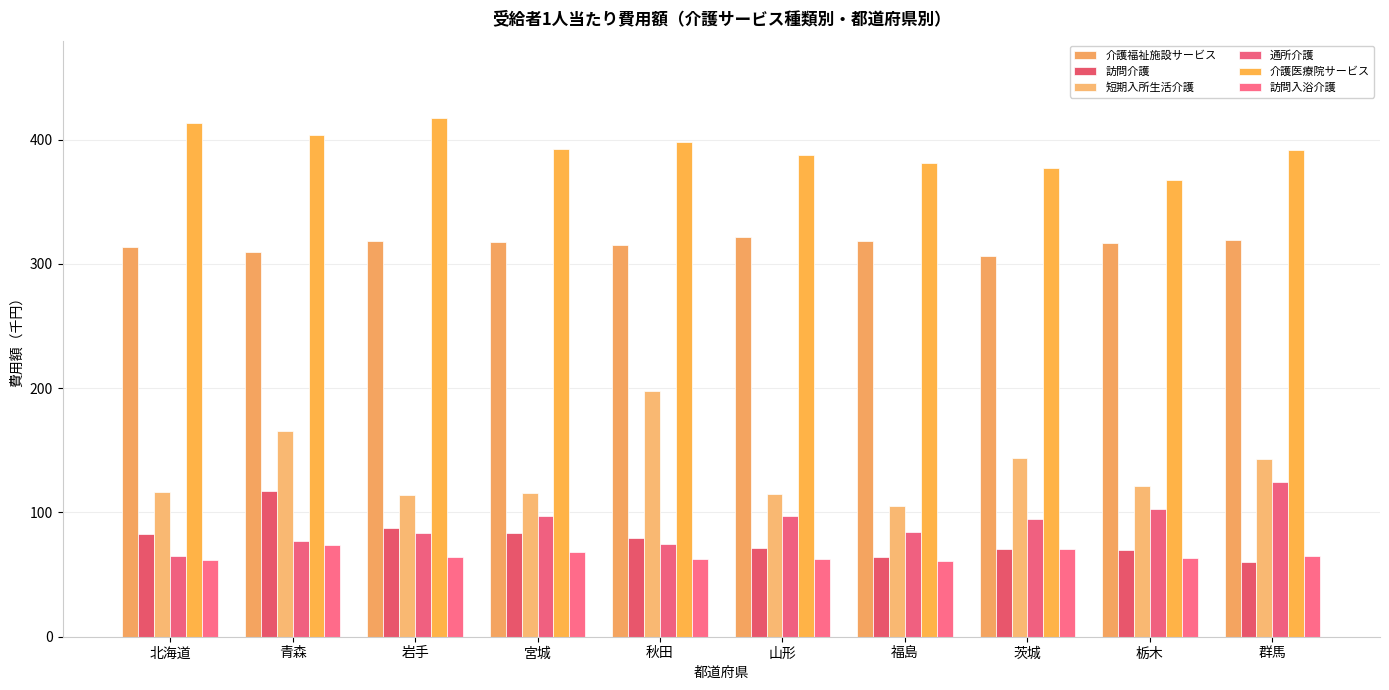

Rank the series by their maximum value, from lowest to highest.

訪問入浴介護, 訪問介護, 通所介護, 短期入所生活介護, 介護福祉施設サービス, 介護医療院サービス